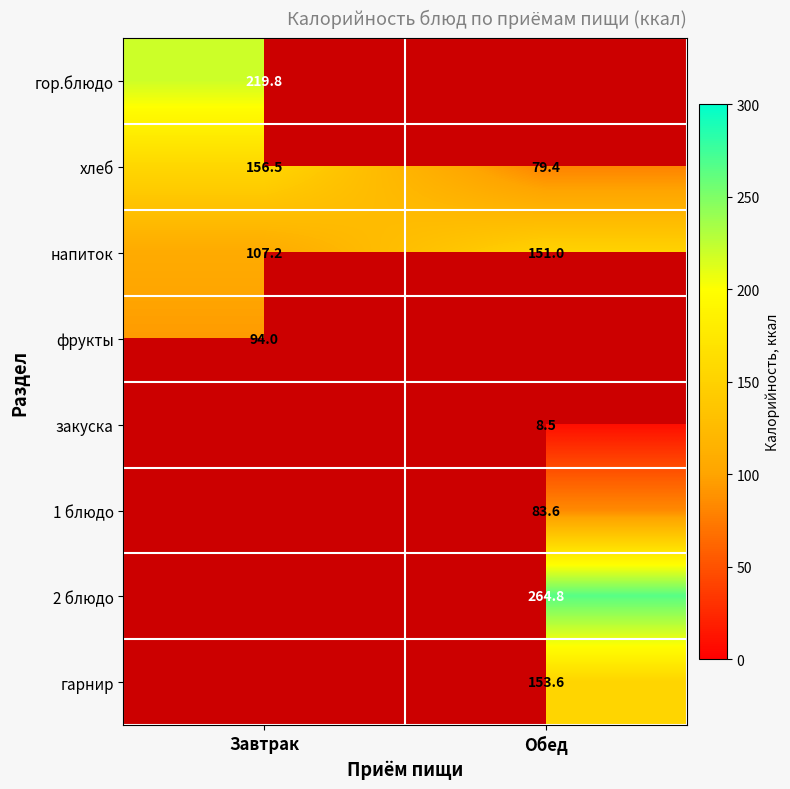

At which category does the chart reach its minimum across all series?

Обед